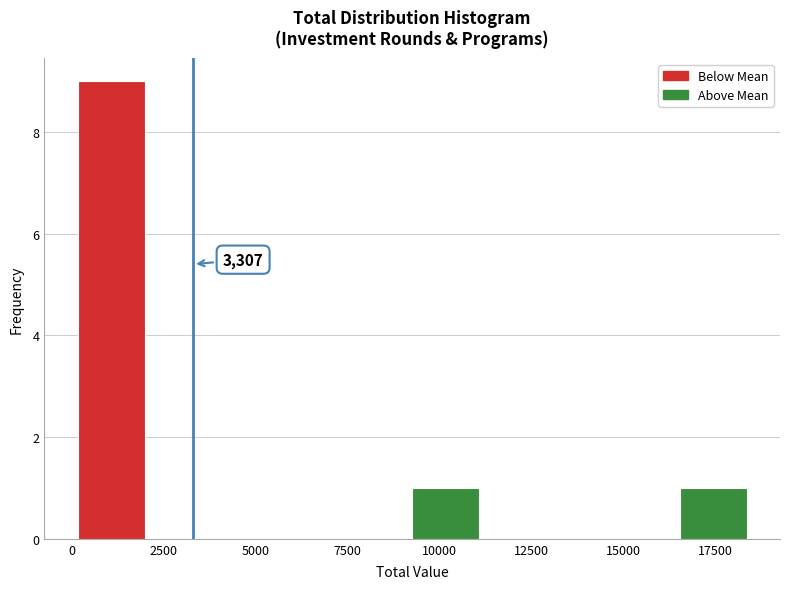

Read against the x-axis, roughly where is the centre of the tallest bar?

1000